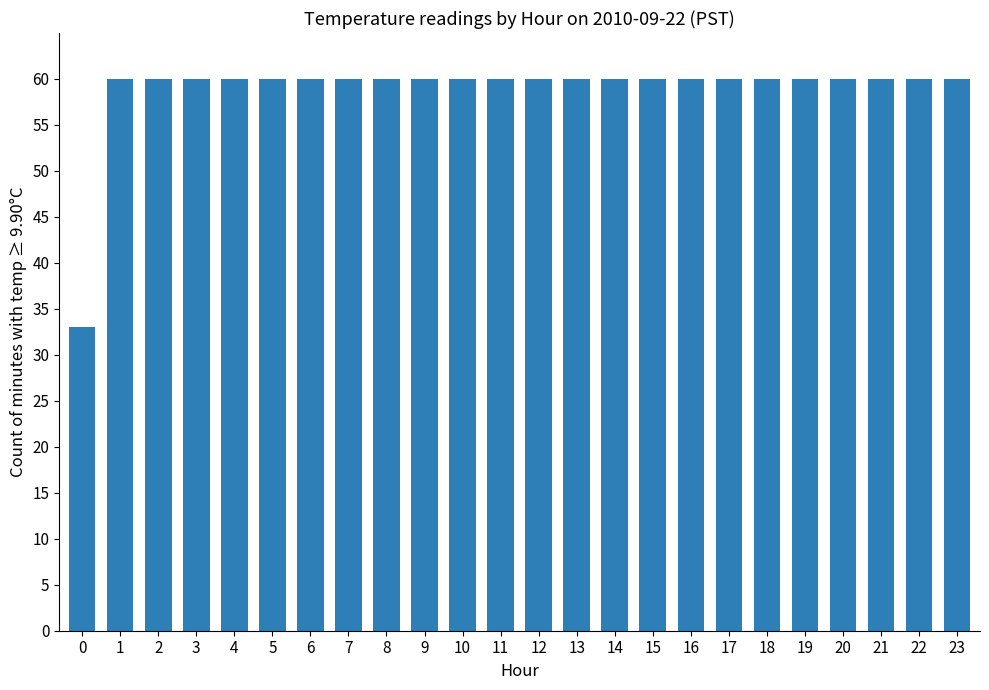

What is the average value?

59